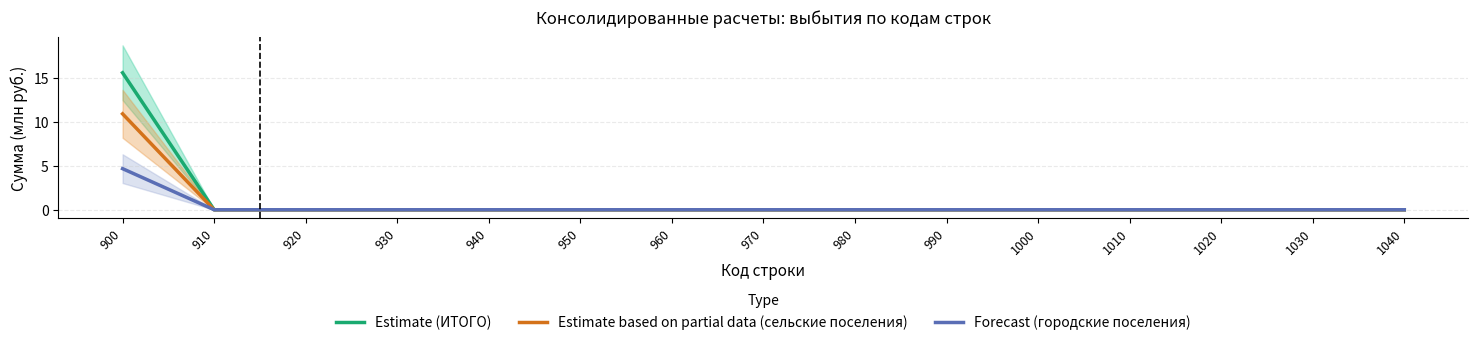

Which series has the largest total across all categories?

Estimate (ИТОГО)